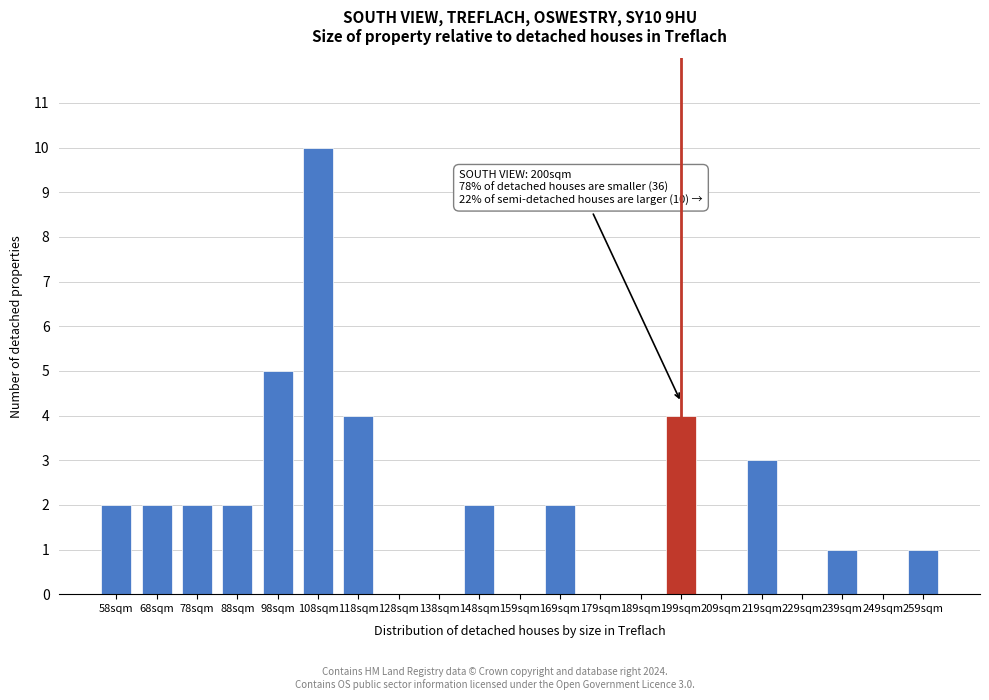

Reading left to right, extract all data points from this chart.

58sqm=2	68sqm=2	78sqm=2	88sqm=2	98sqm=5	108sqm=10	118sqm=4	128sqm=0	138sqm=0	148sqm=2	159sqm=0	169sqm=2	179sqm=0	189sqm=0	199sqm=4	209sqm=0	219sqm=3	229sqm=0	239sqm=1	249sqm=0	259sqm=1